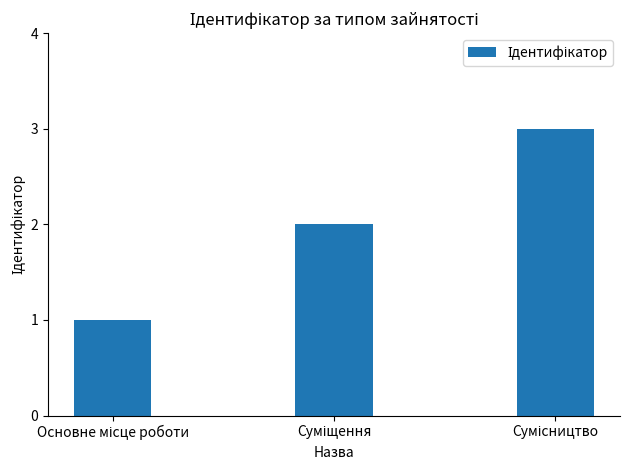

What is the sum of all values?

6